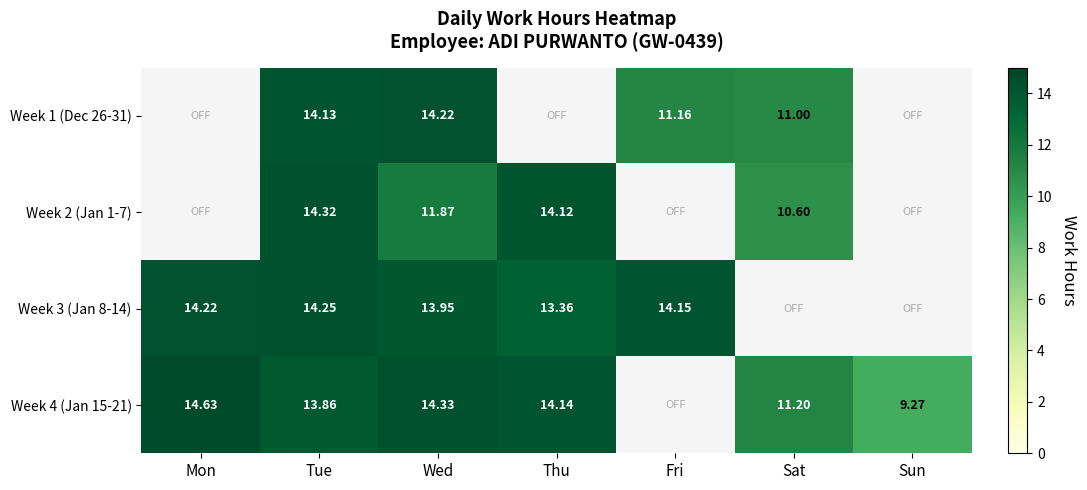

How many data points does each series have?

7